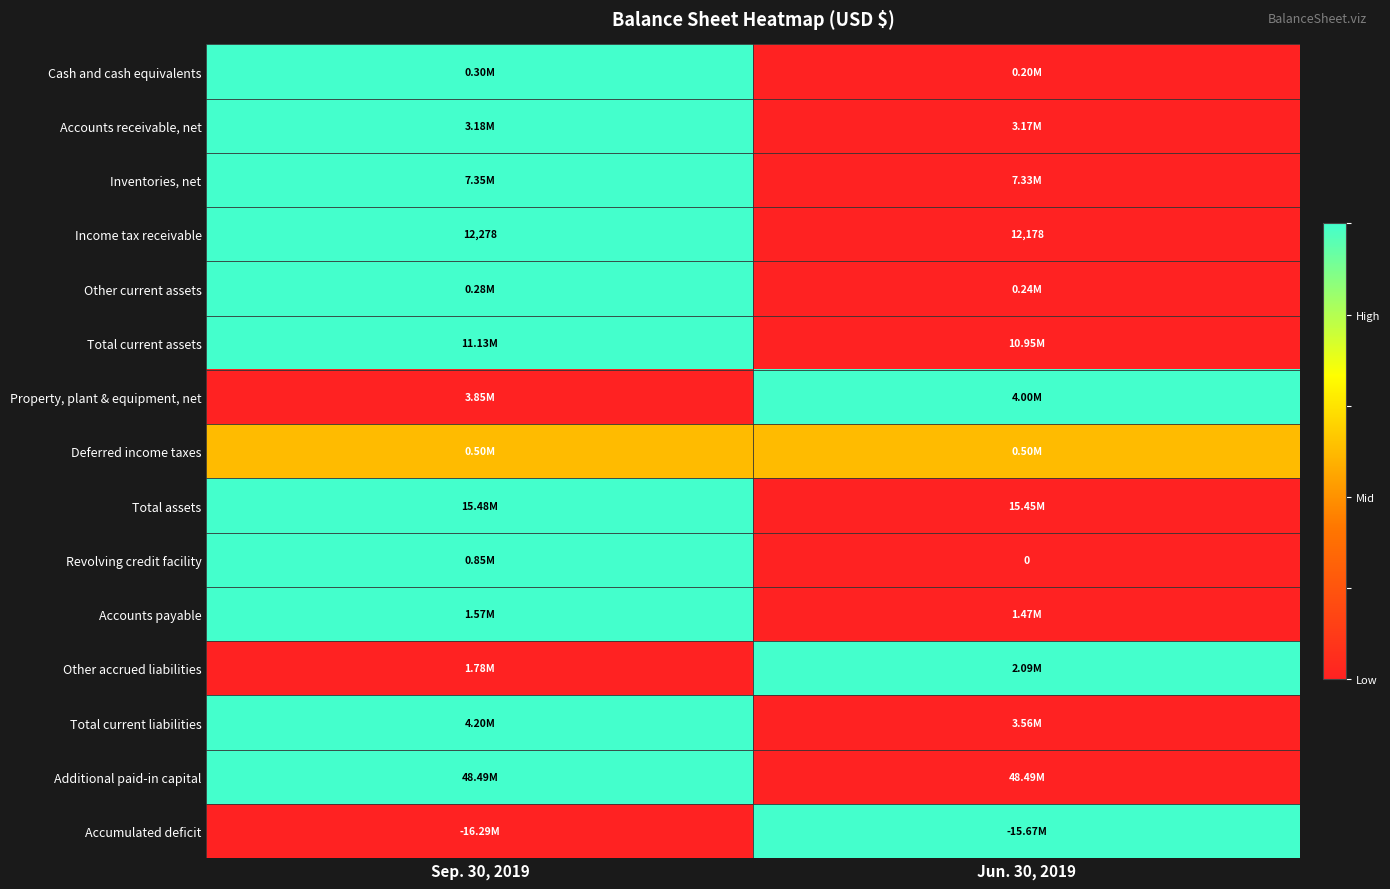

At which category is the sum across all series the highest?

Sep. 30, 2019